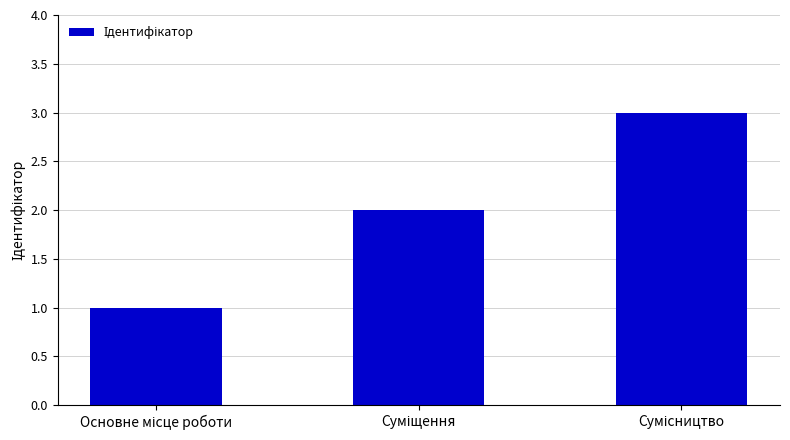

What is the maximum value shown in the chart?

3